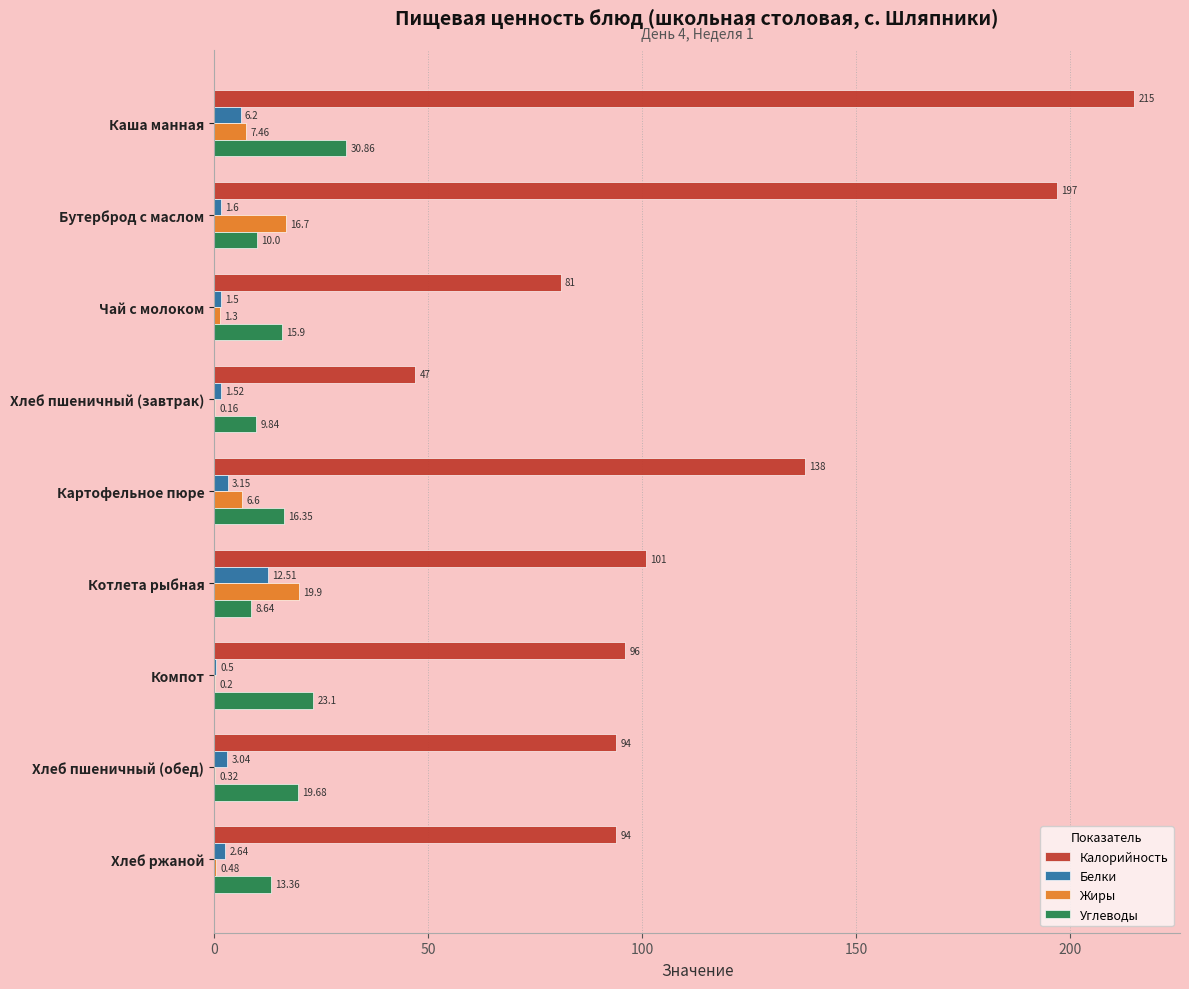

At which label is Жиры closest to 10?

Каша манная